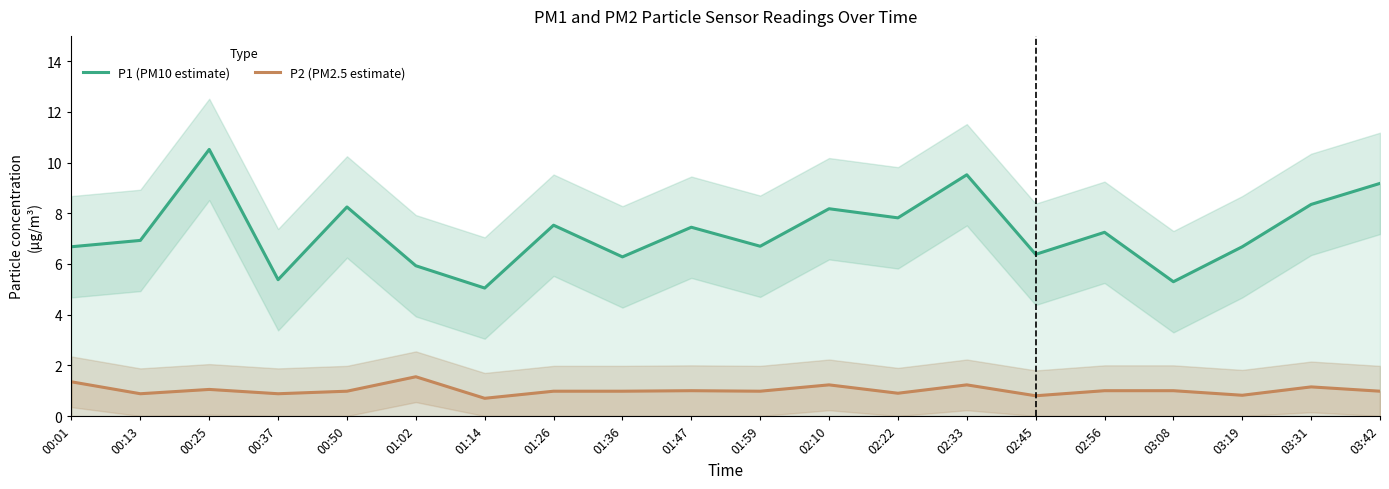

Does the chart have visible grid lines?

No